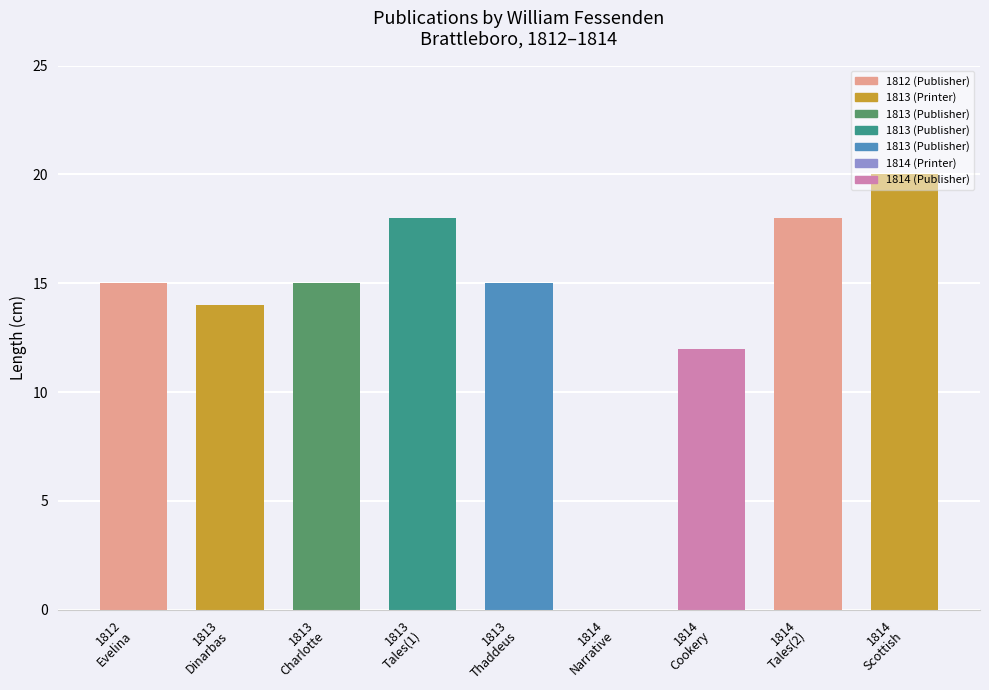

Which has a higher value, 1812 or 1814?

1814